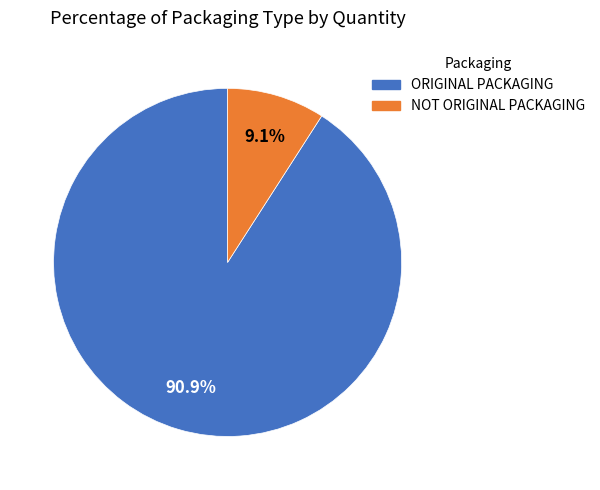

To the nearest percent, what is the difference between the largest and smallest slice percentages?

82%